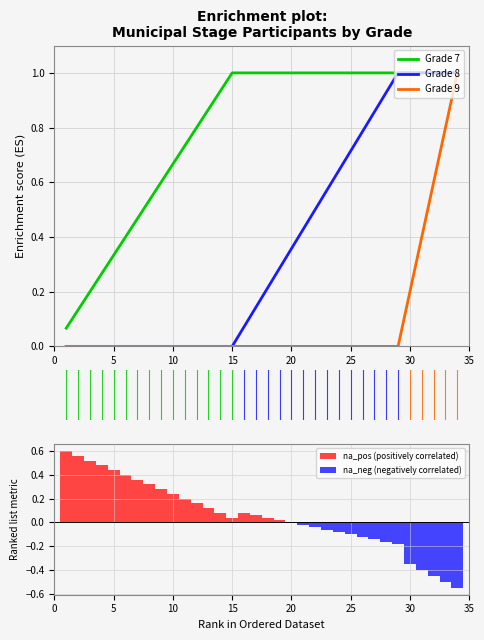

True or false: Grade 7 has a value of 1.5 at 15.

False